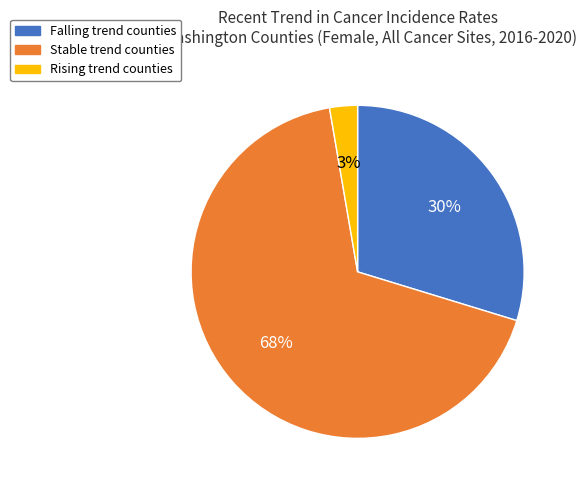

How many slices are in this pie chart?

3